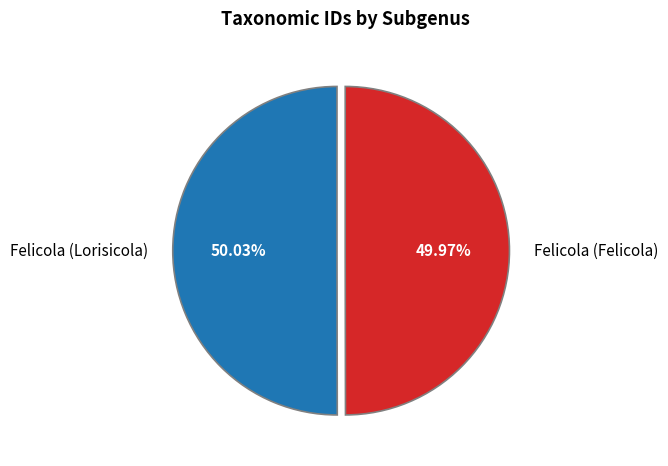

Is it true that Felicola (Lorisicola) is 38% of the pie?

False